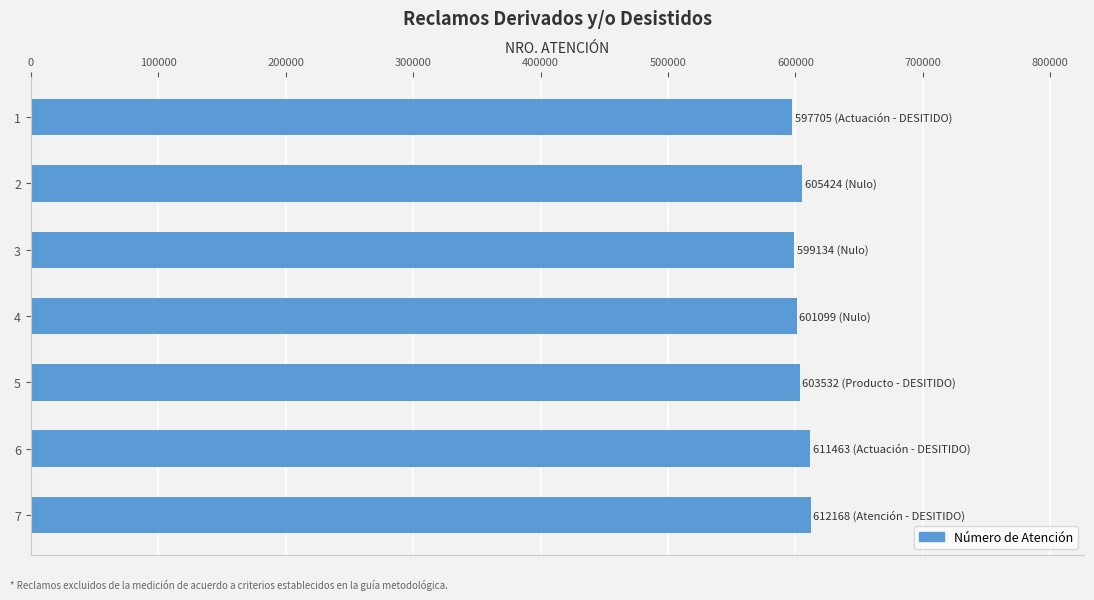

What is the value of the 2nd bar from the top?

605424